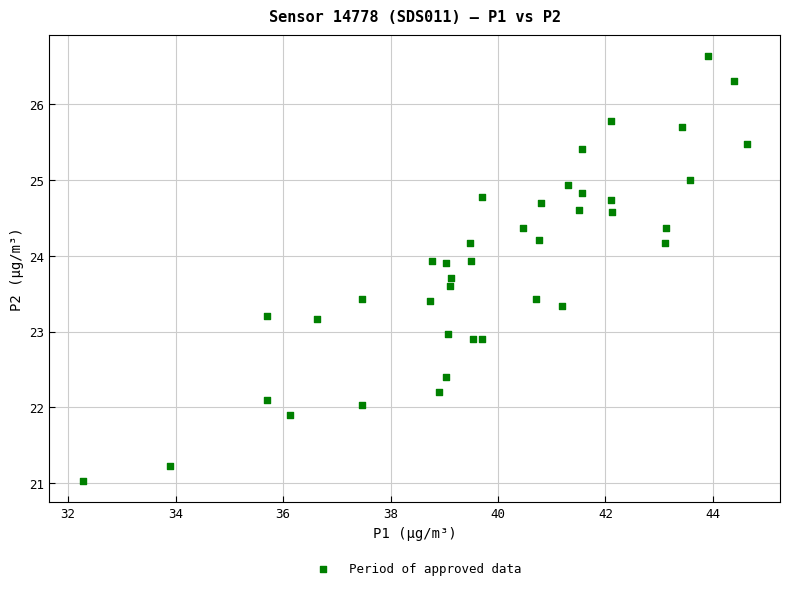

What is the range of X values (max minus min)?

12.4